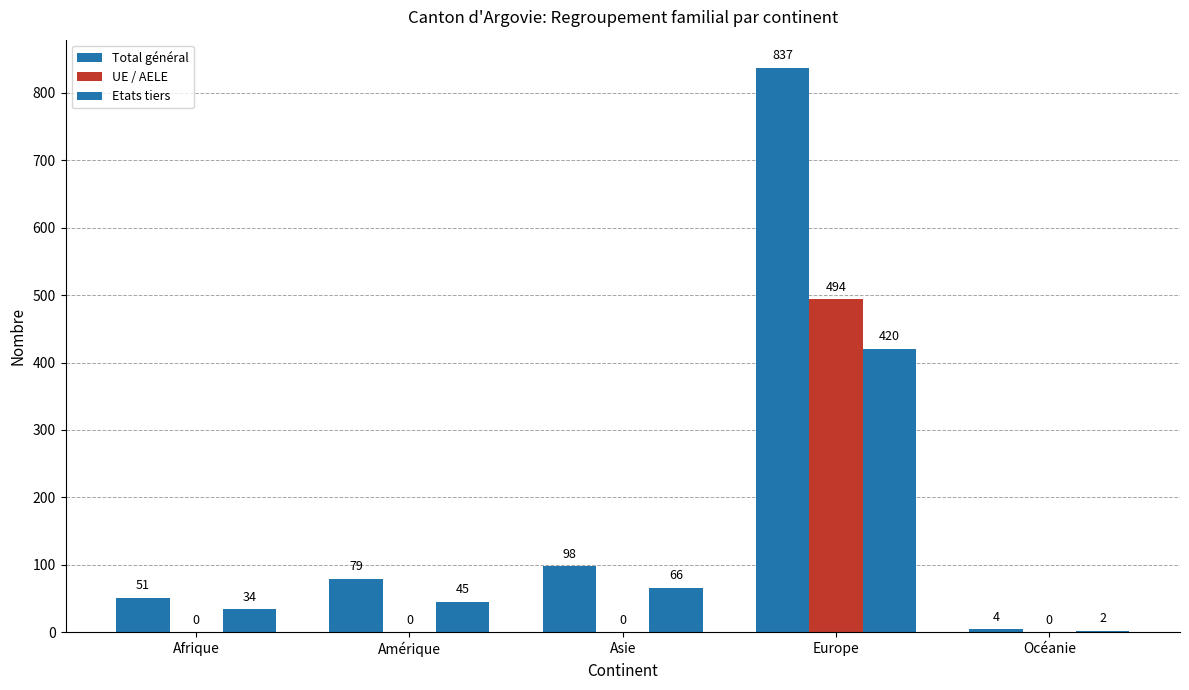

Reading left to right, what are all the values shown in this chart?

Total général: Afrique=51	Amérique=79	Asie=98	Europe=837	Océanie=4
UE / AELE: Afrique=0	Amérique=0	Asie=0	Europe=494	Océanie=0
Etats tiers: Afrique=34	Amérique=45	Asie=66	Europe=420	Océanie=2